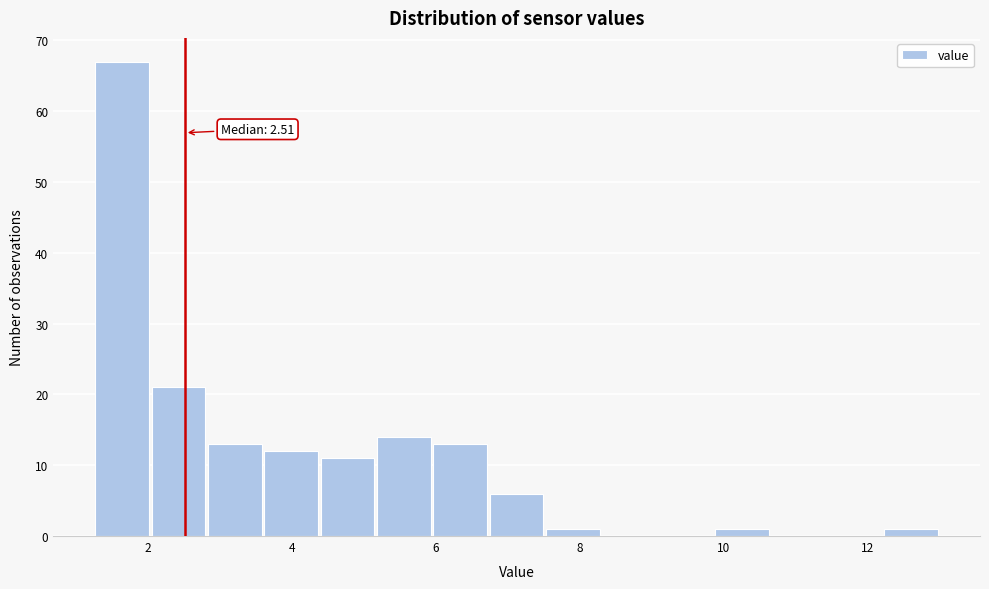

Read against the x-axis, roughly where is the centre of the tallest bar?

1.6